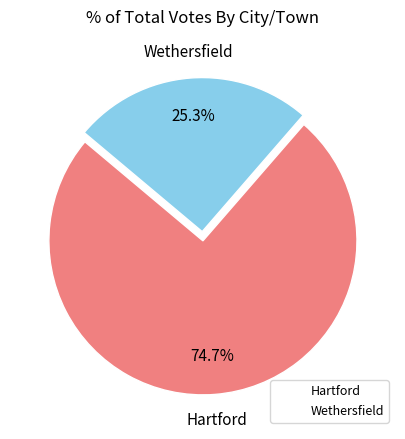

What is the smallest slice in the pie chart?

Wethersfield